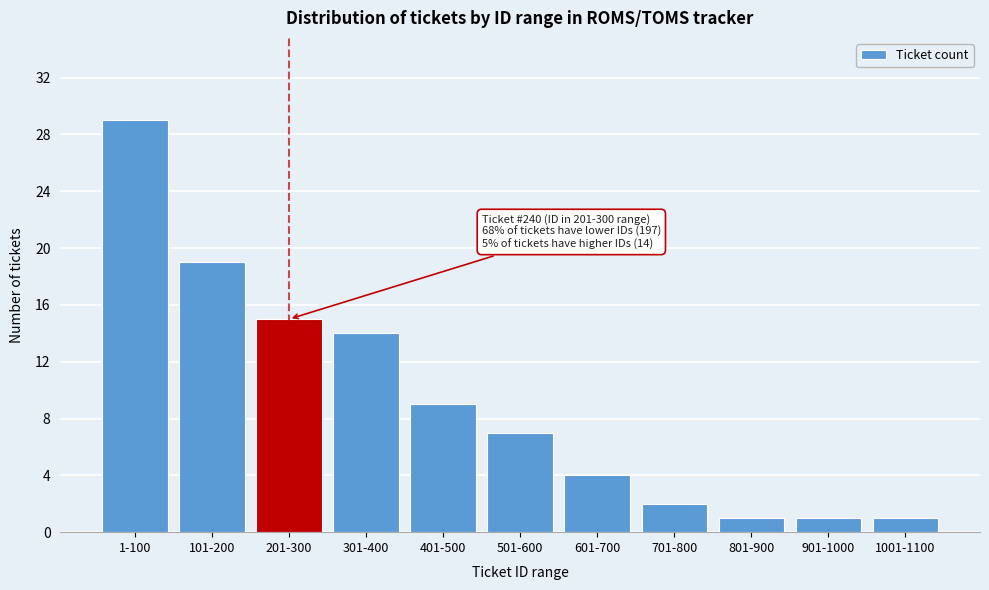

Reading left to right, transcribe all the data shown in this chart.

29	19	15	14	9	7	4	2	1	1	1